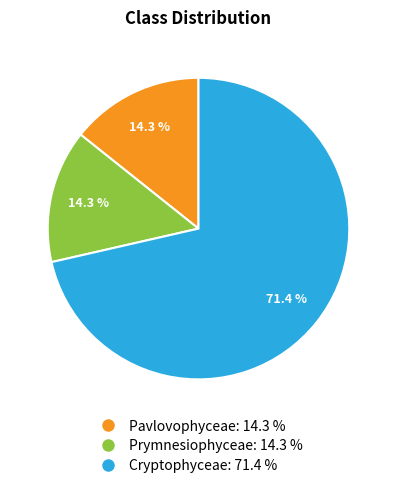

Is there any slice that represents more than half of the pie?

Yes